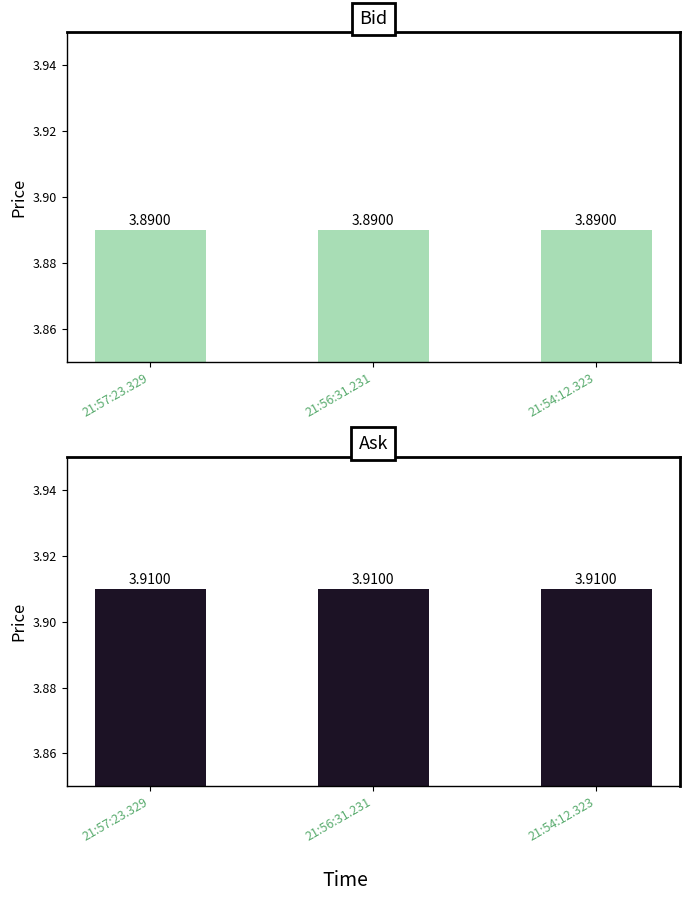

List the series in order of their peak value, lowest first.

Bid, Ask